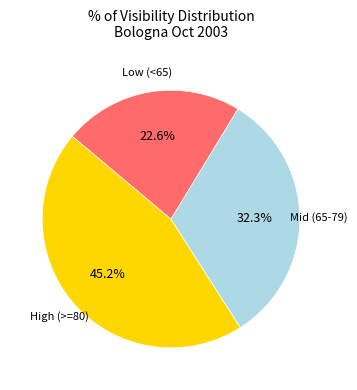

Does any single category account for the majority?

No